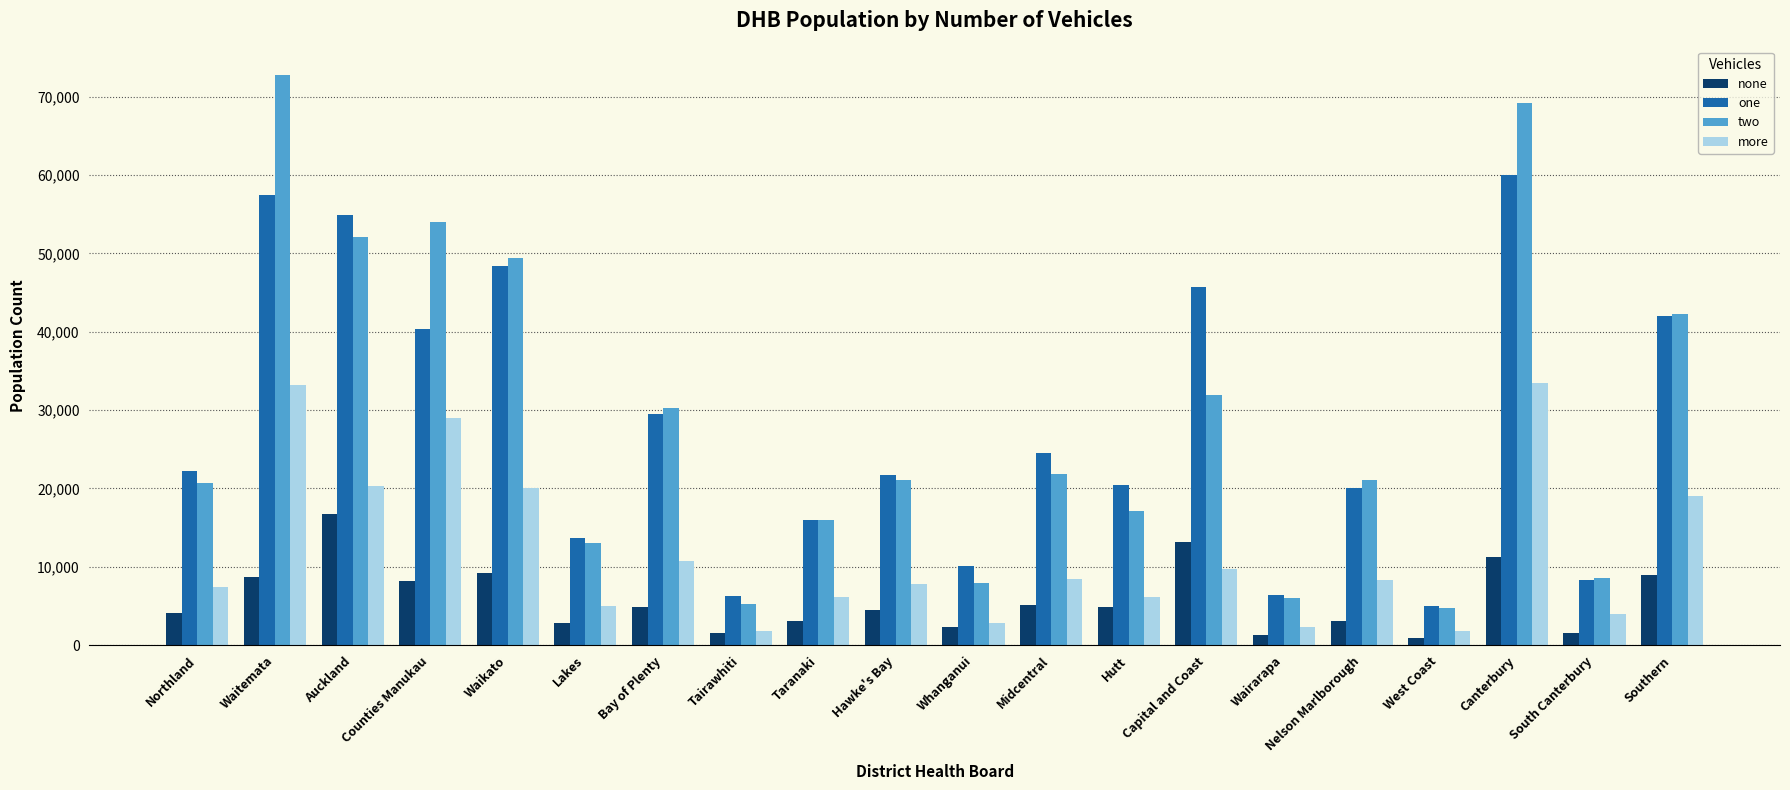

What is the difference between the more values at South Canterbury and Taranaki?

2106